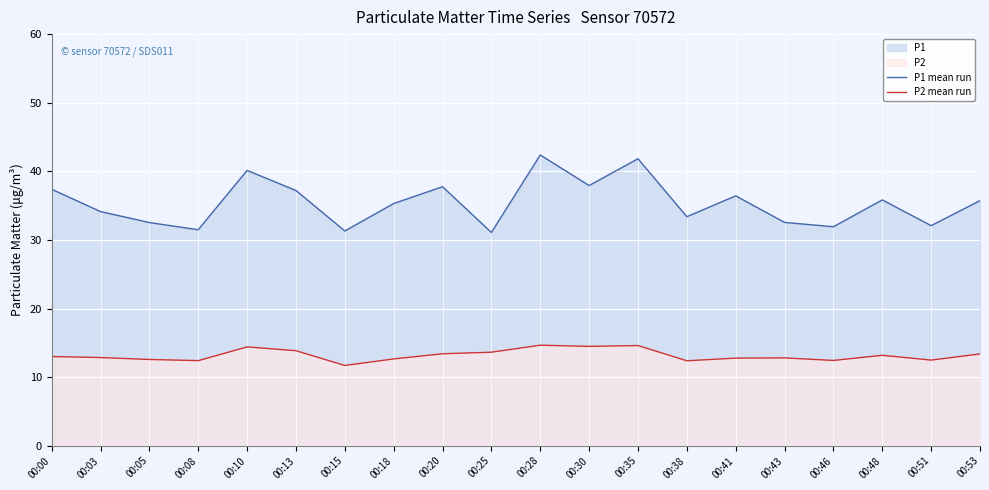

What is the value of the P2 mean run point at the 7th from the left?

11.7